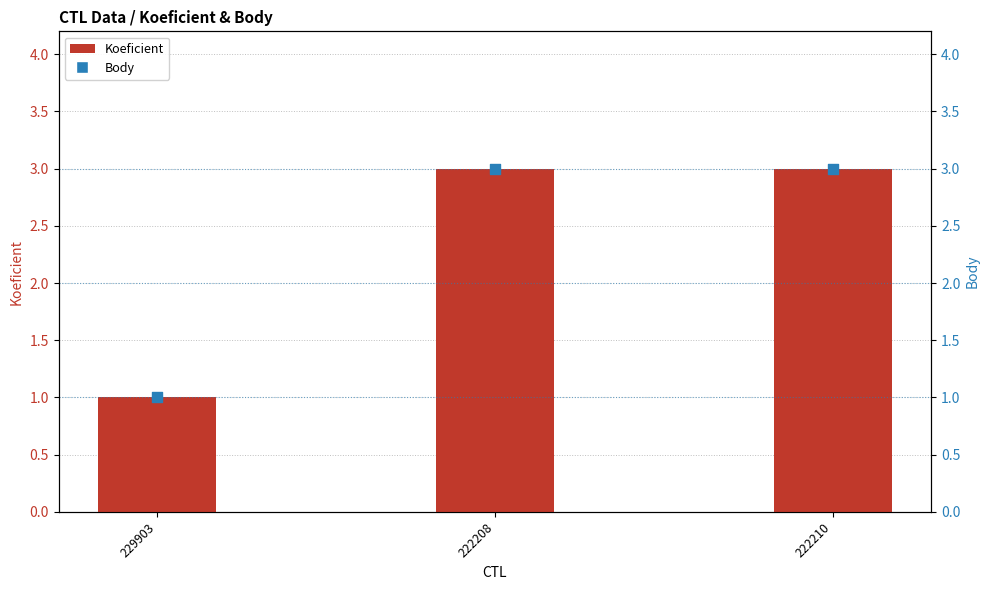

At how many categories does at least one series exceed 1?

2